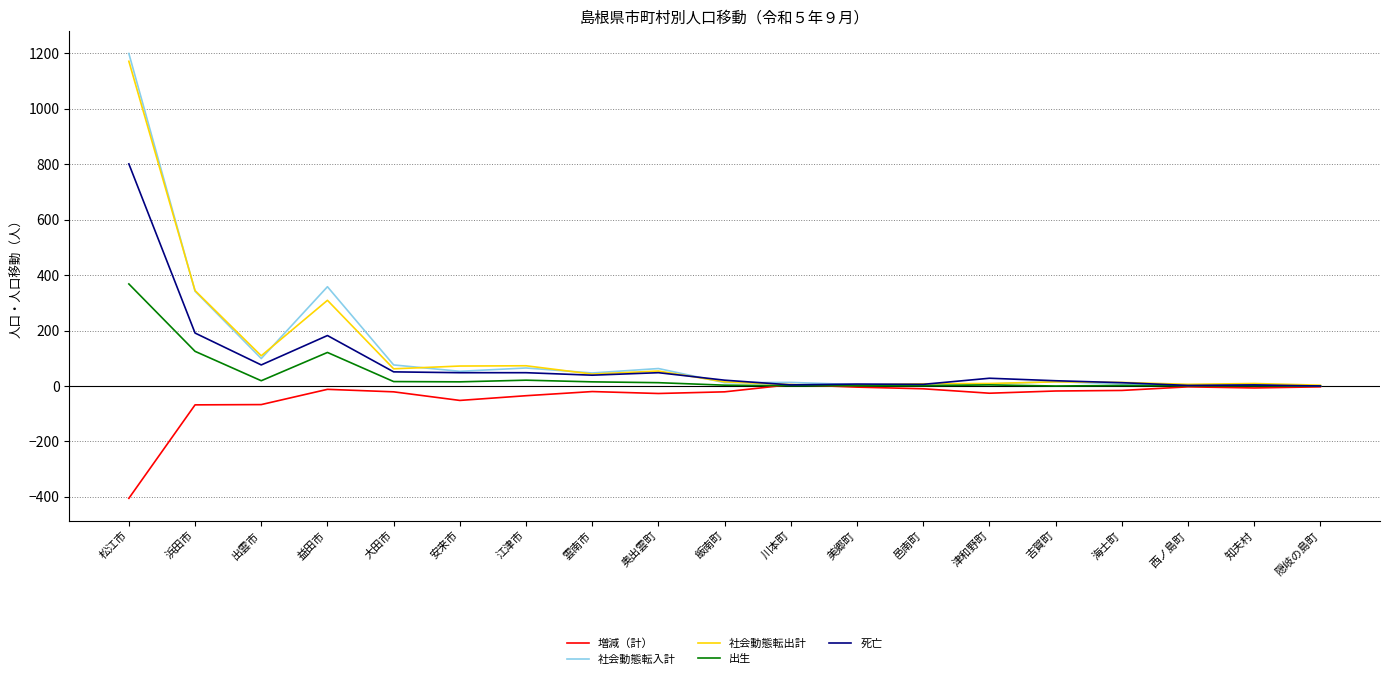

True or false: 社会動態転出計 has a value of 8 at 邑南町.

True